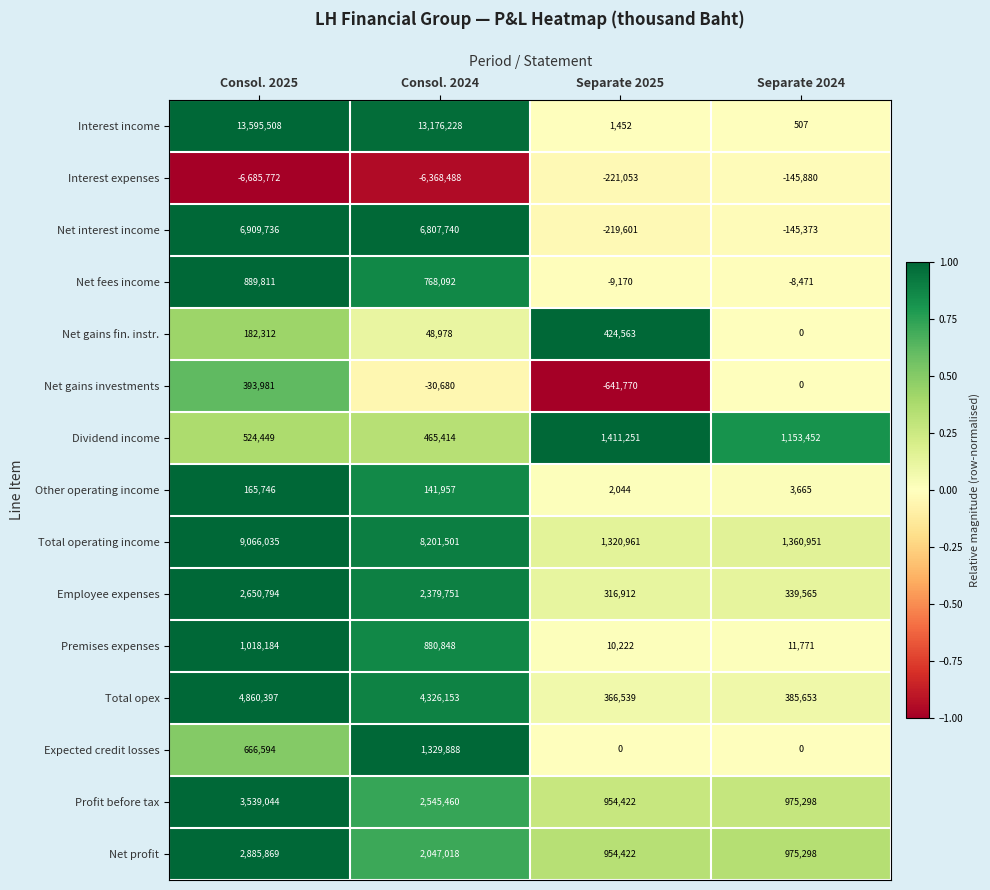

Which series has the largest total across all categories?

Interest income